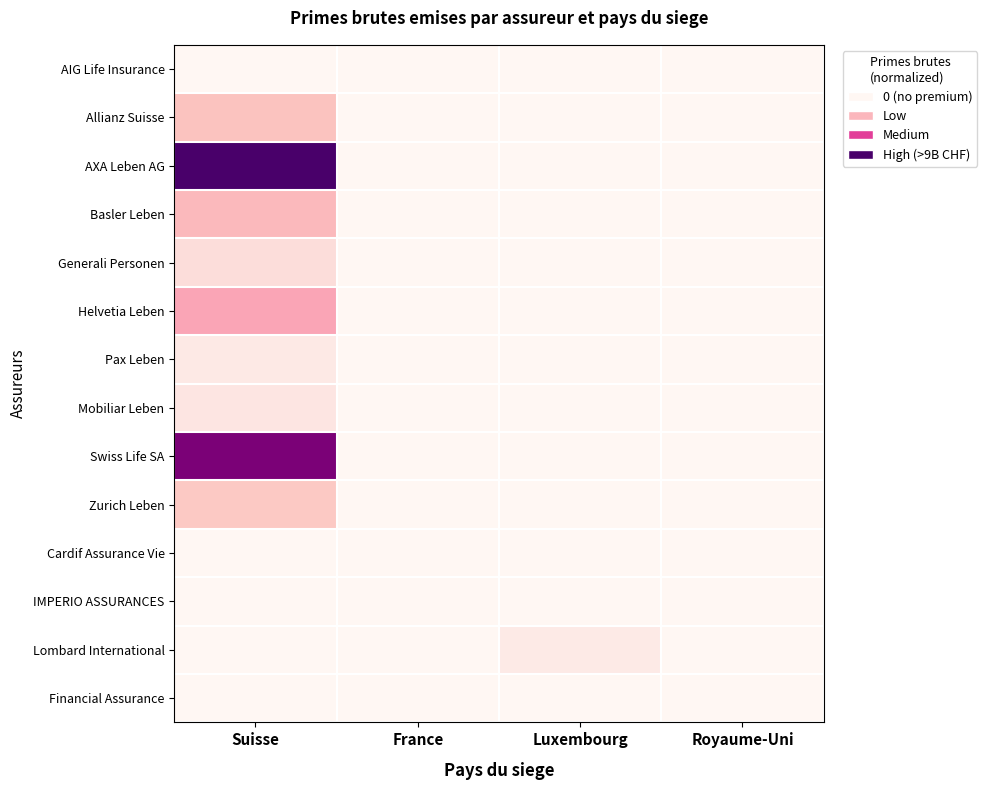

What is the spread (max minus min) of values at Suisse?

1.0